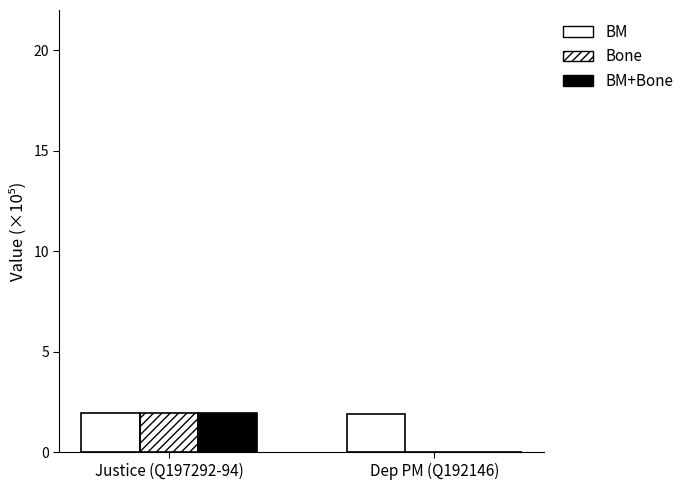

Which series has the largest total across all categories?

BM